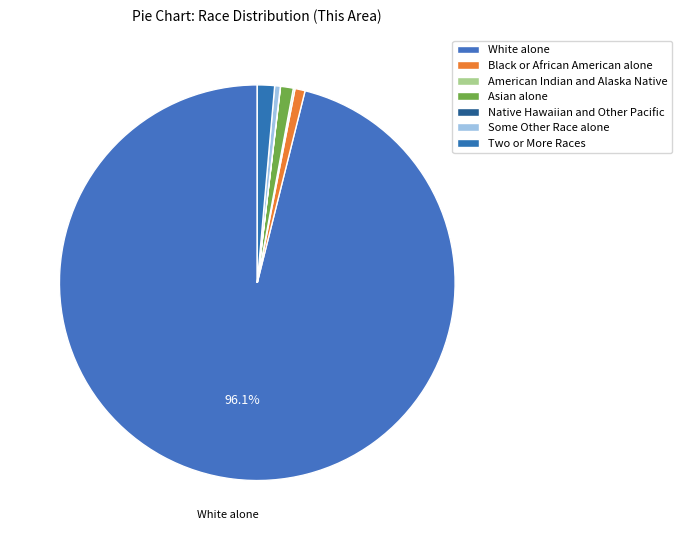

Which slice is the smallest?

Native Hawaiian and Other Pacific